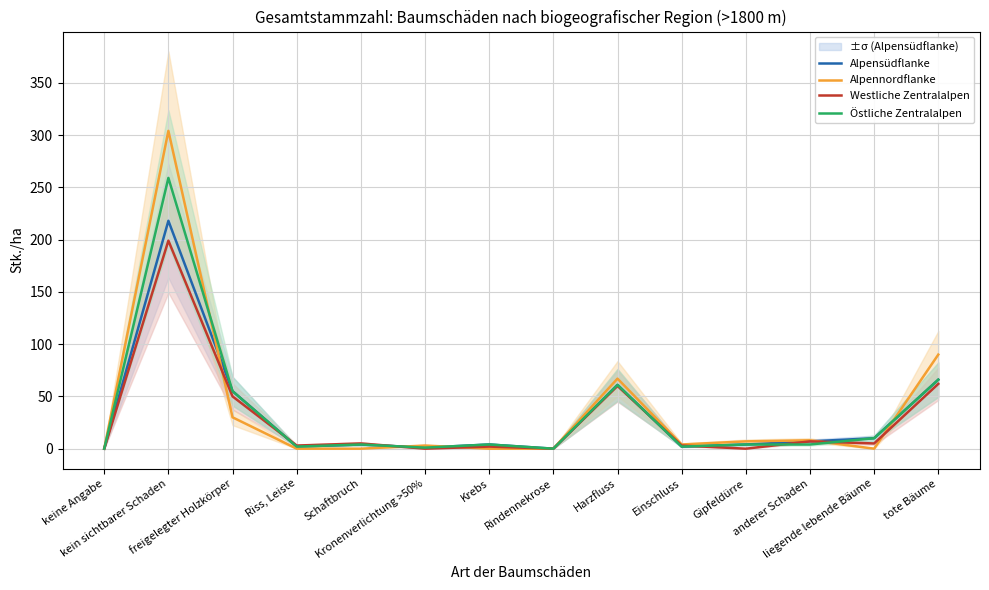

The Östliche Zentralalpen series shows 2 at Kronenverlichtung >50%. True or false?

False